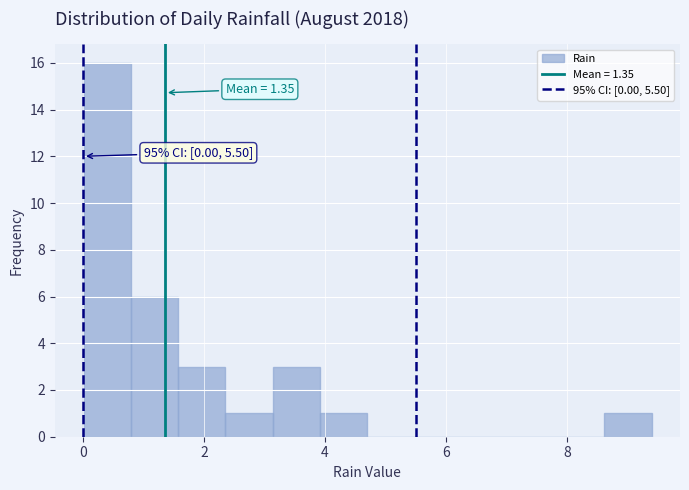

Around what value on the x-axis is the tallest bar? Give the approximate position of its centre, as read against the axis.

0.4